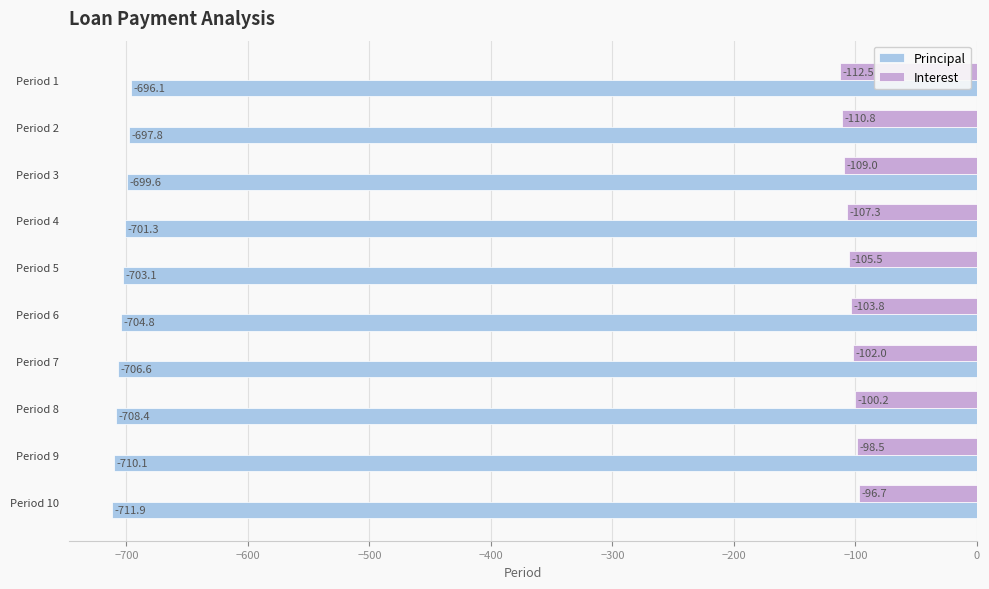

What is the lowest value of the Principal series?

-711.9